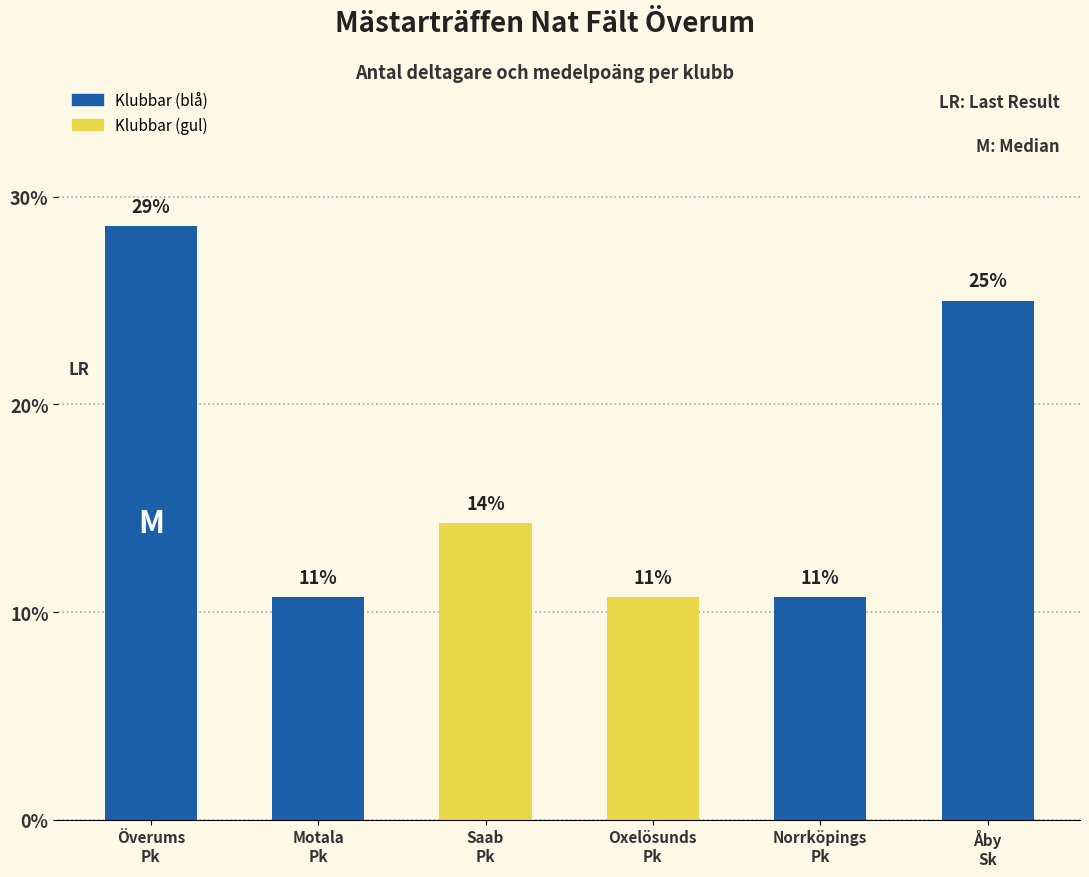

The value at Norrköpings
Pk is 10.7. True or false?

True